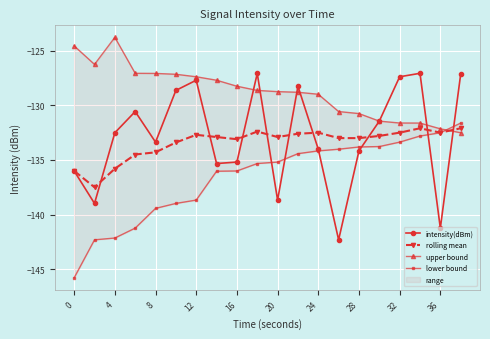

True or false: rolling mean has more than 2 interior local peaks.

True